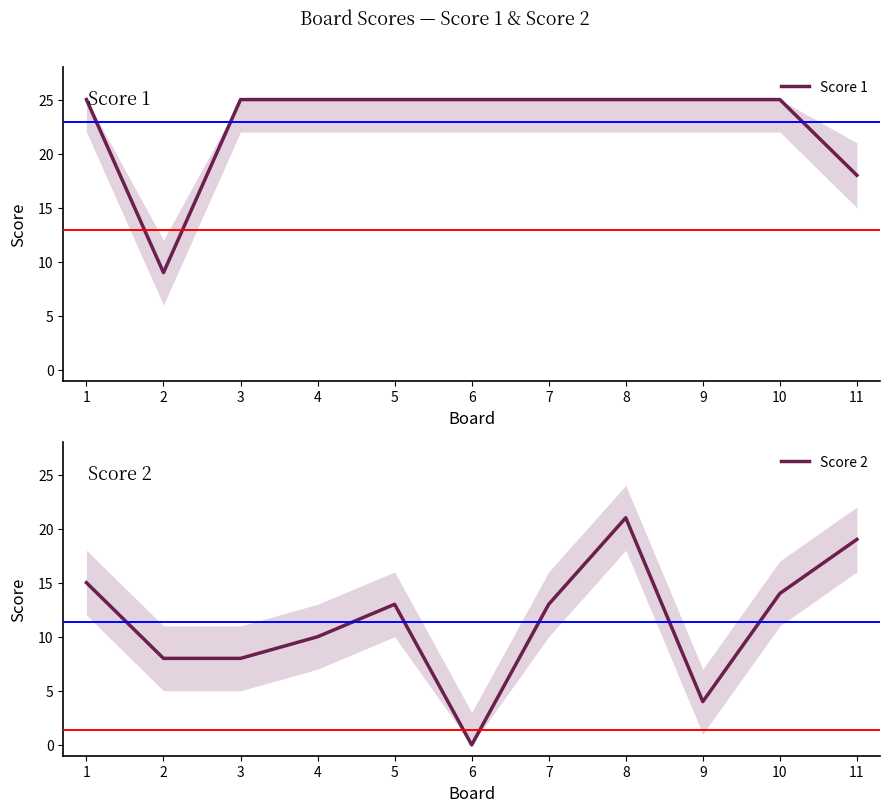

What are all the series names shown in the legend?

Score 1, Score 2